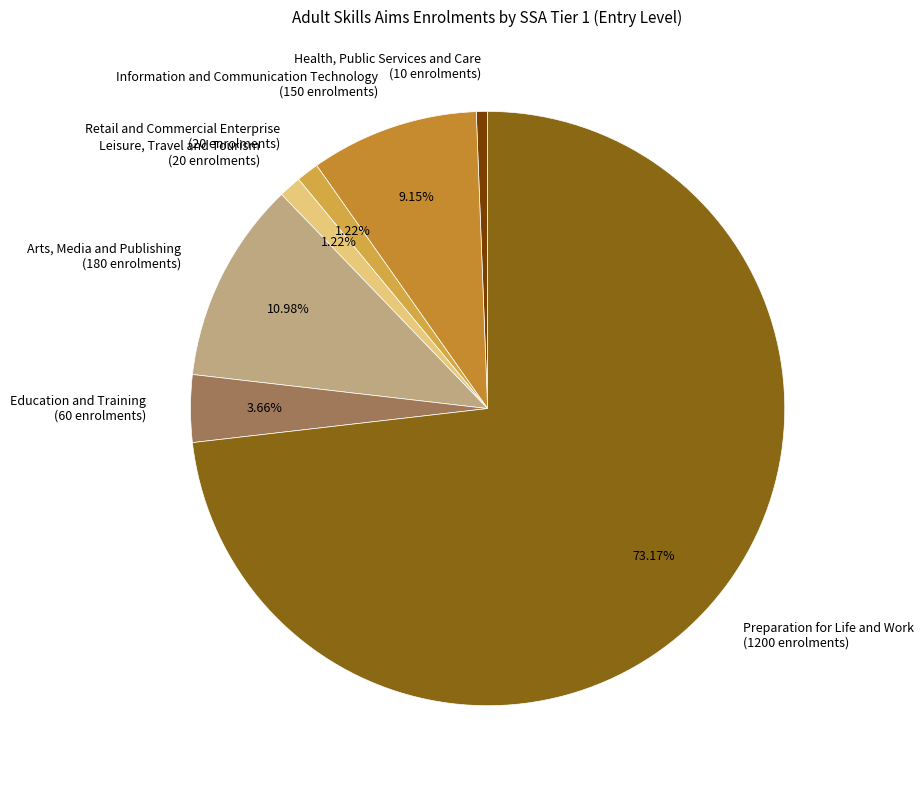

How many slices are in this pie chart?

7